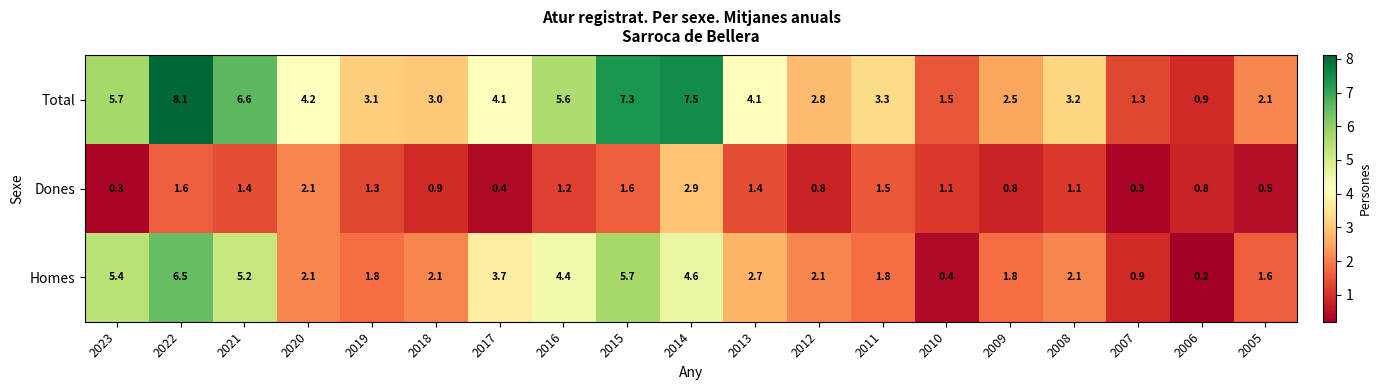

Rank the series by their maximum value, from lowest to highest.

Dones, Homes, Total